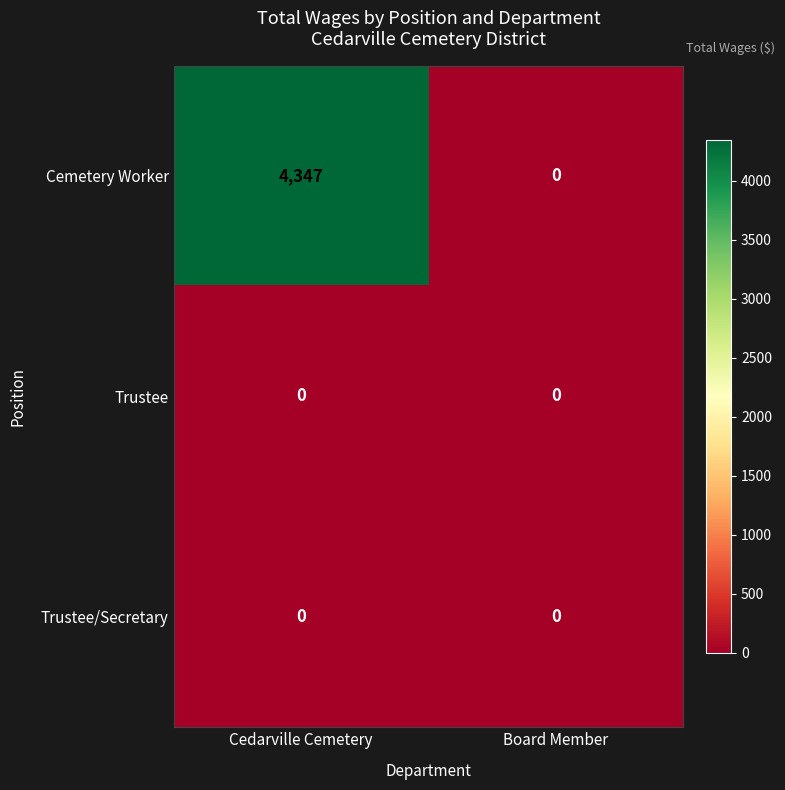

Which label corresponds to the largest value in the chart?

Cedarville Cemetery